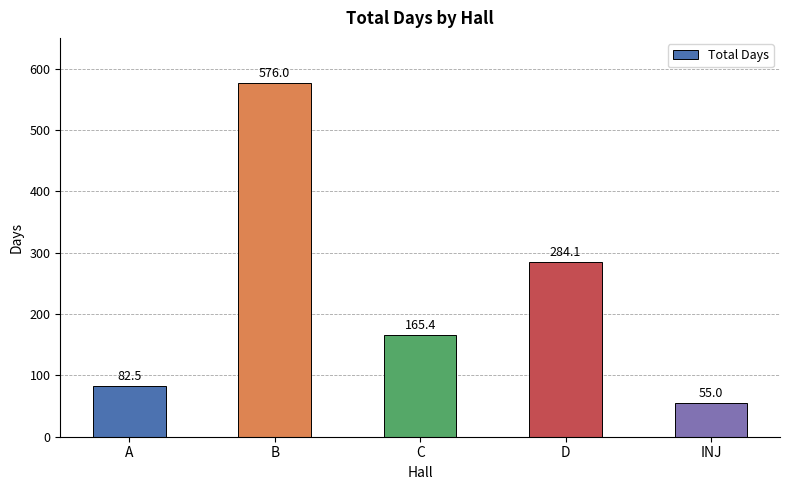

Reading left to right, list all the values displayed in this chart.

A=82.5	B=576.0	C=165.4	D=284.1	INJ=55.0